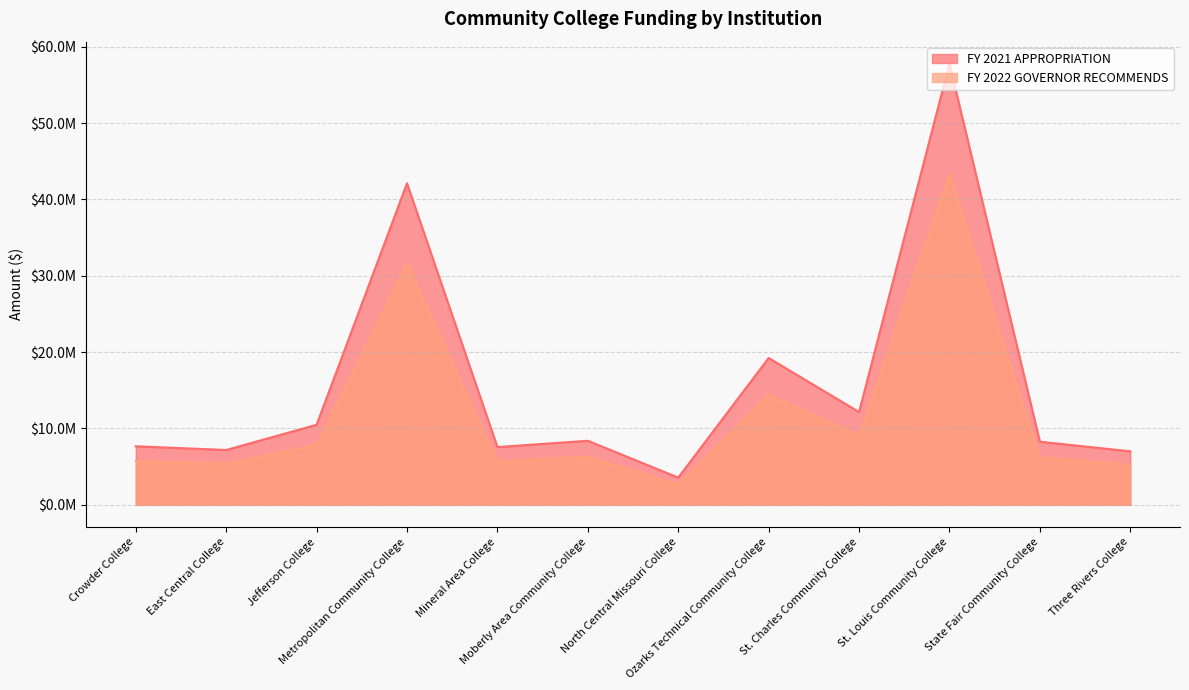

Rank the series by their average value, from highest to lowest.

FY 2021 APPROPRIATION, FY 2022 GOVERNOR RECOMMENDS